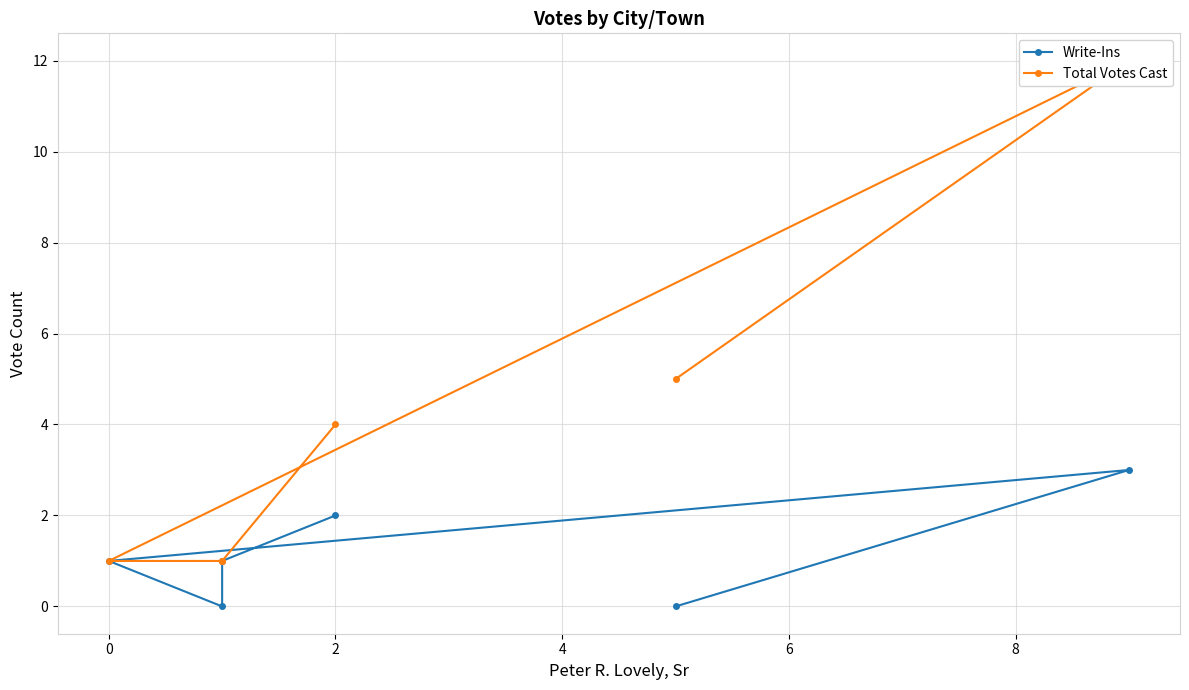

How many lines are shown in the chart?

2